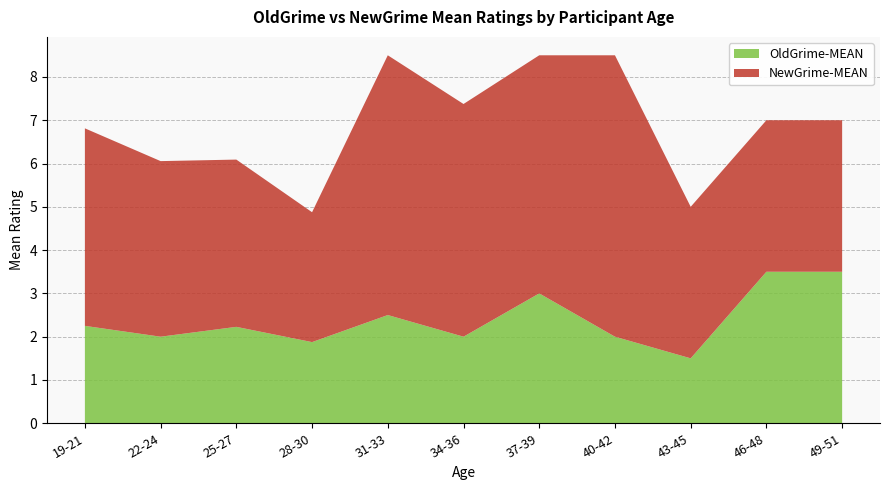

Read the OldGrime-MEAN value at 46-48.

3.5